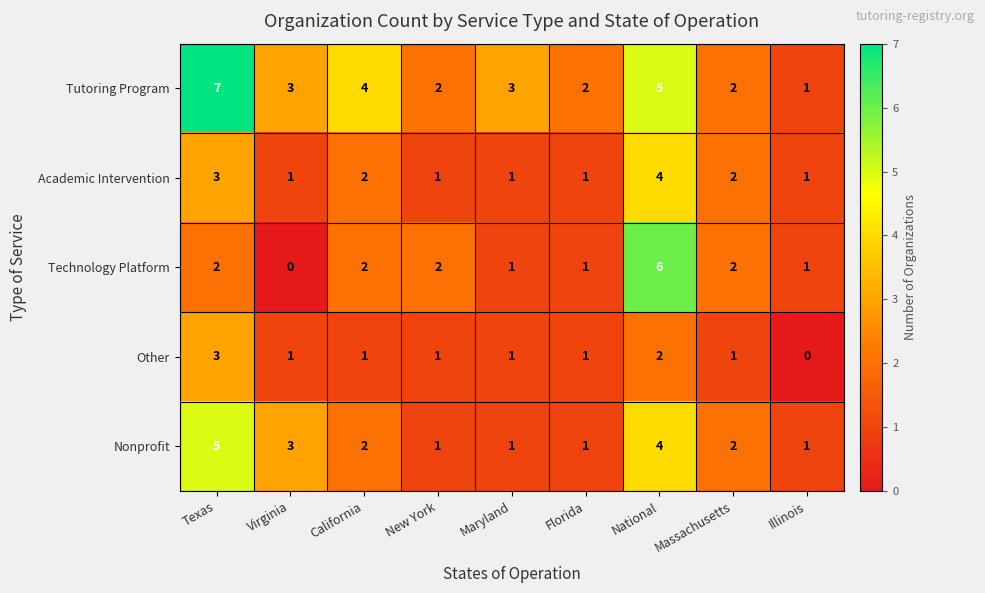

What is the spread (max minus min) of values at Texas?

5